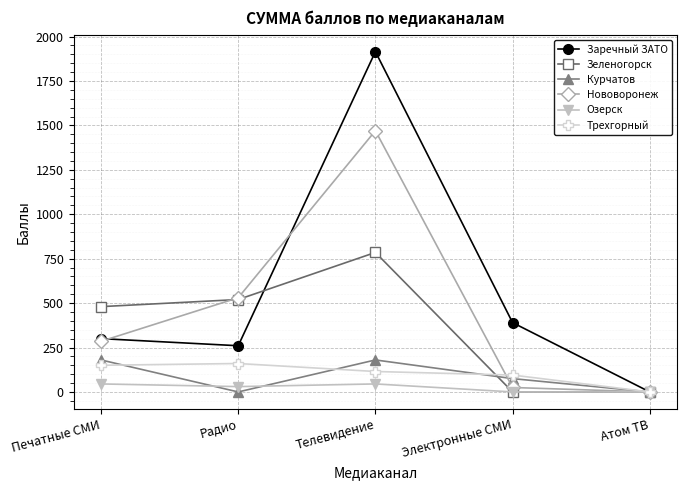

What is the label of the 5th point from the left?

Атом ТВ